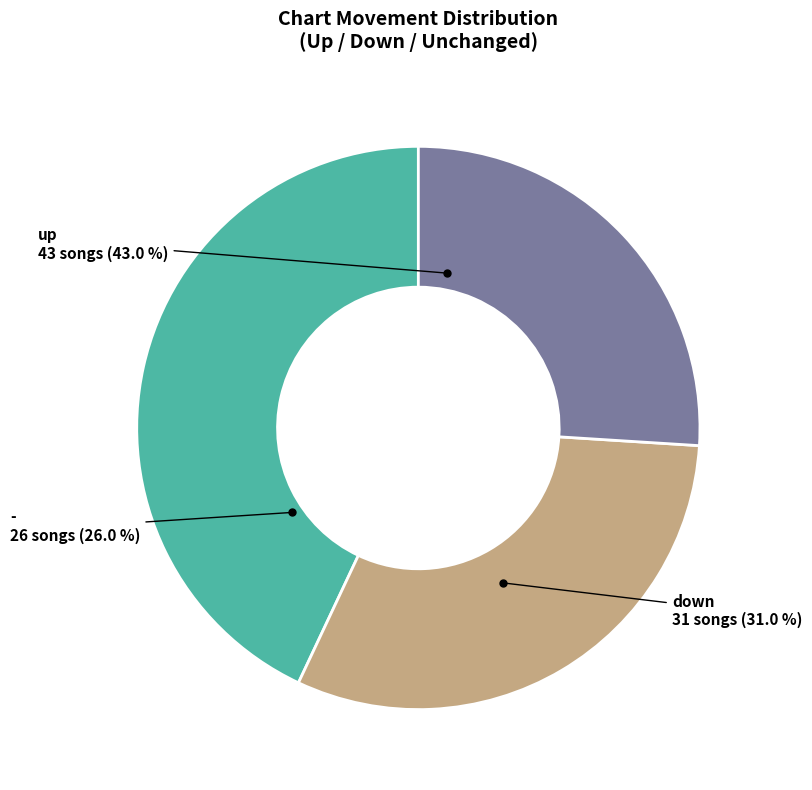

What is the ratio of the value at down to the value at up?

0.7